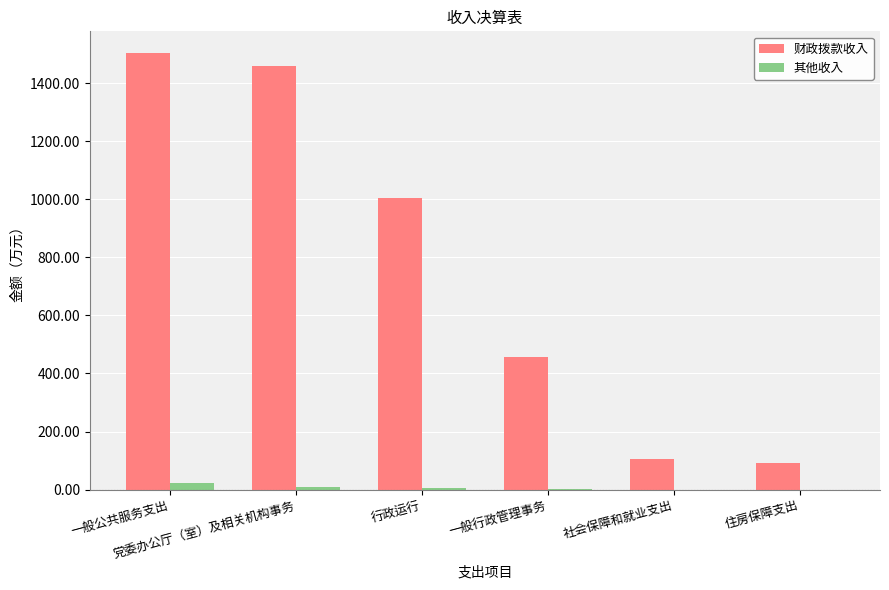

Does the chart contain stacked bars?

No